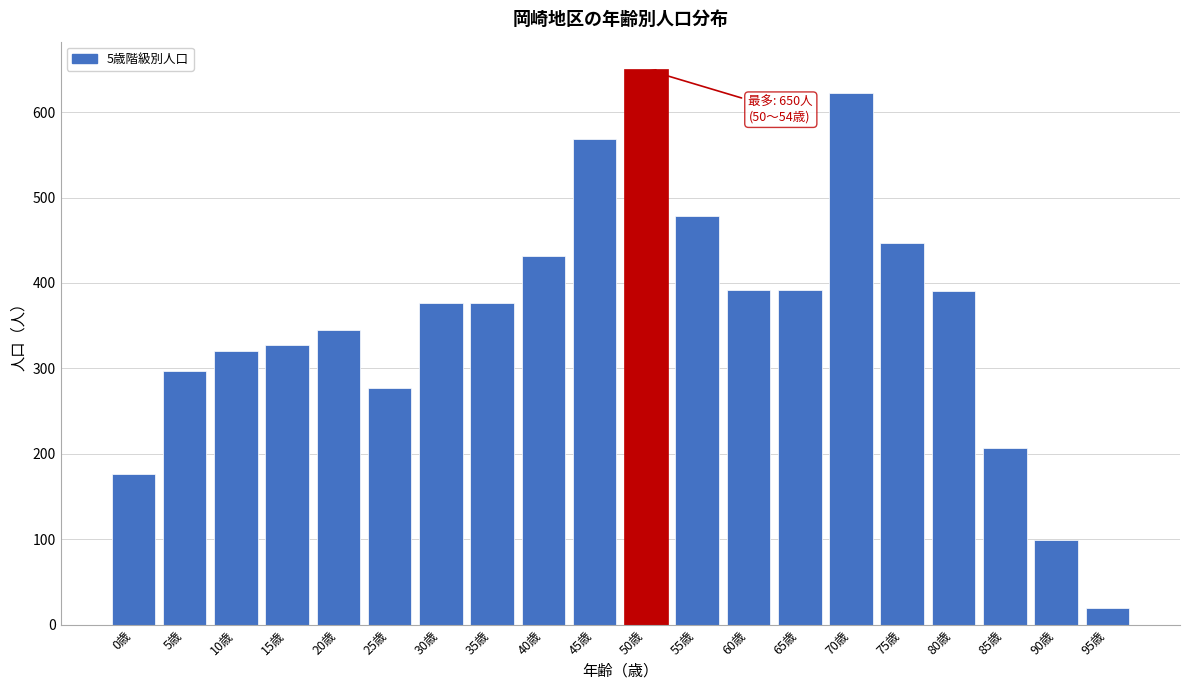

Which label corresponds to the largest value in the chart?

50歳